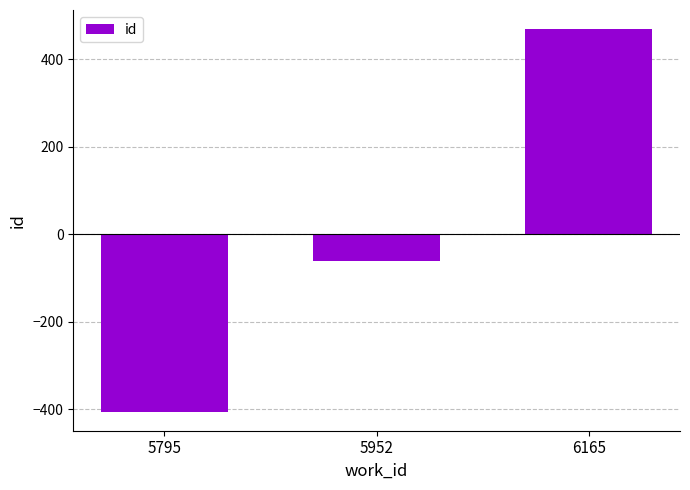

Count the number of categories in the chart.

3